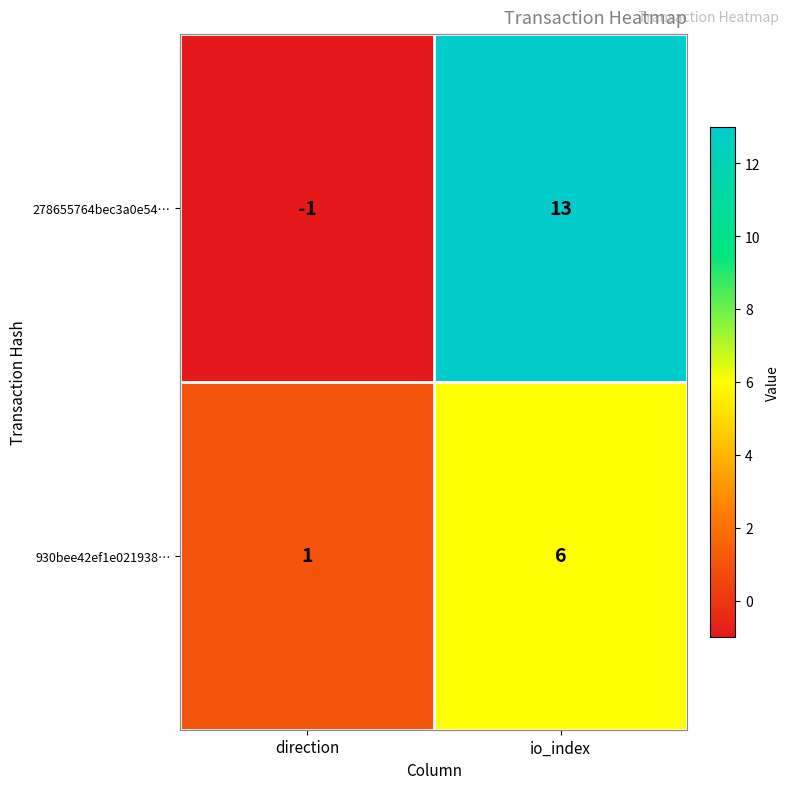

What is the difference between the 930bee42ef1e021938… values at direction and io_index?

5